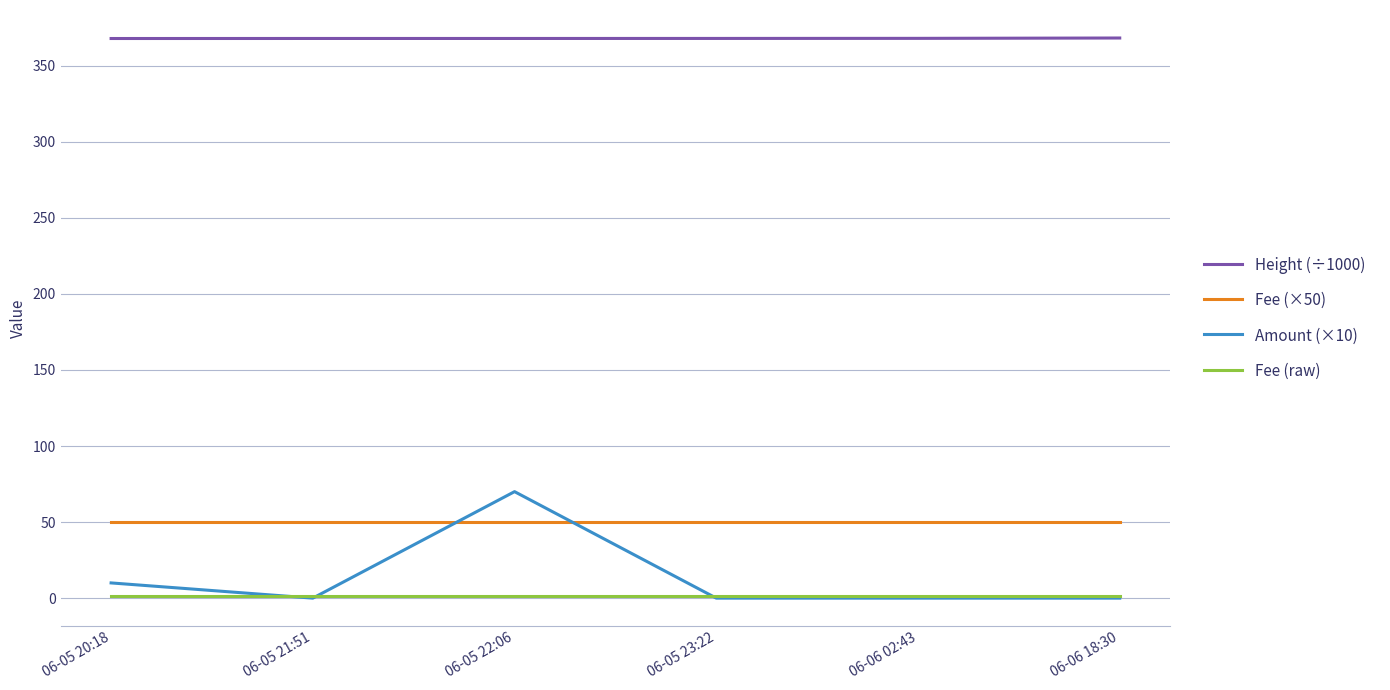

Which series has the largest range (max minus min)?

Amount (×10)